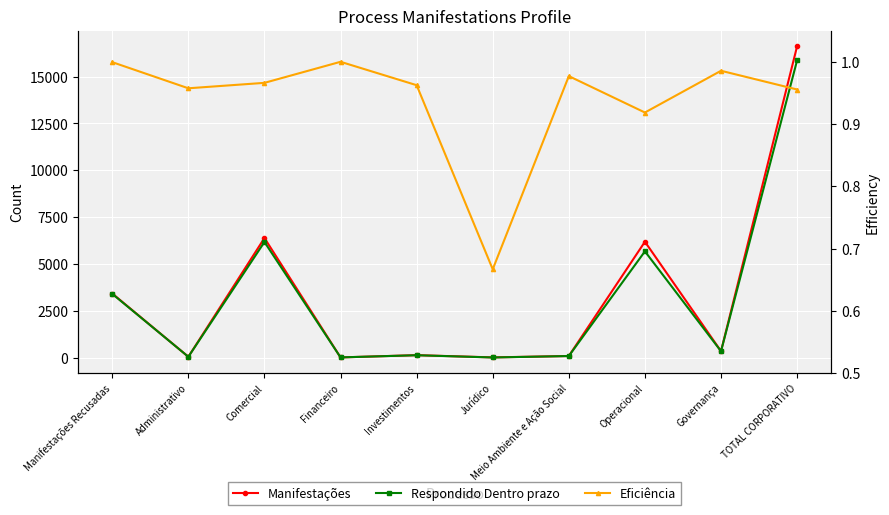

How many data points does each series have?

10